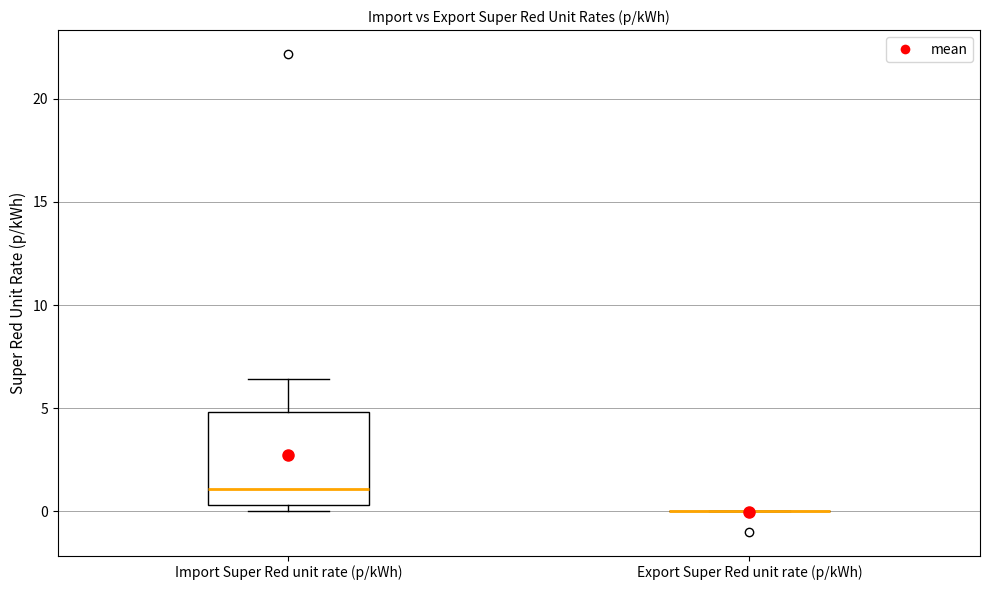

Reading left to right, transcribe this box plot: for each box, give where its median line is, the range the box spans, and where its two whiskers end, as read against the y-axis. The values are not printed on the chart, so give them approximately, as read against the axis.

Import Super Red unit rate (p/kWh): median 1.0, box 0.5 to 5.0, whiskers 0.0 to 6.5
Export Super Red unit rate (p/kWh): box collapsed to a line at 0.0, whiskers 0.0 to 0.0